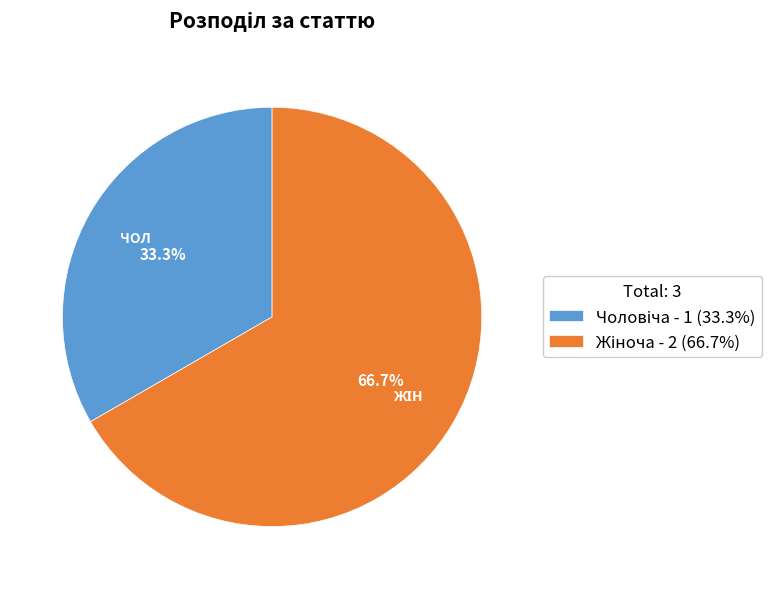

Is there a majority slice in this chart?

Yes